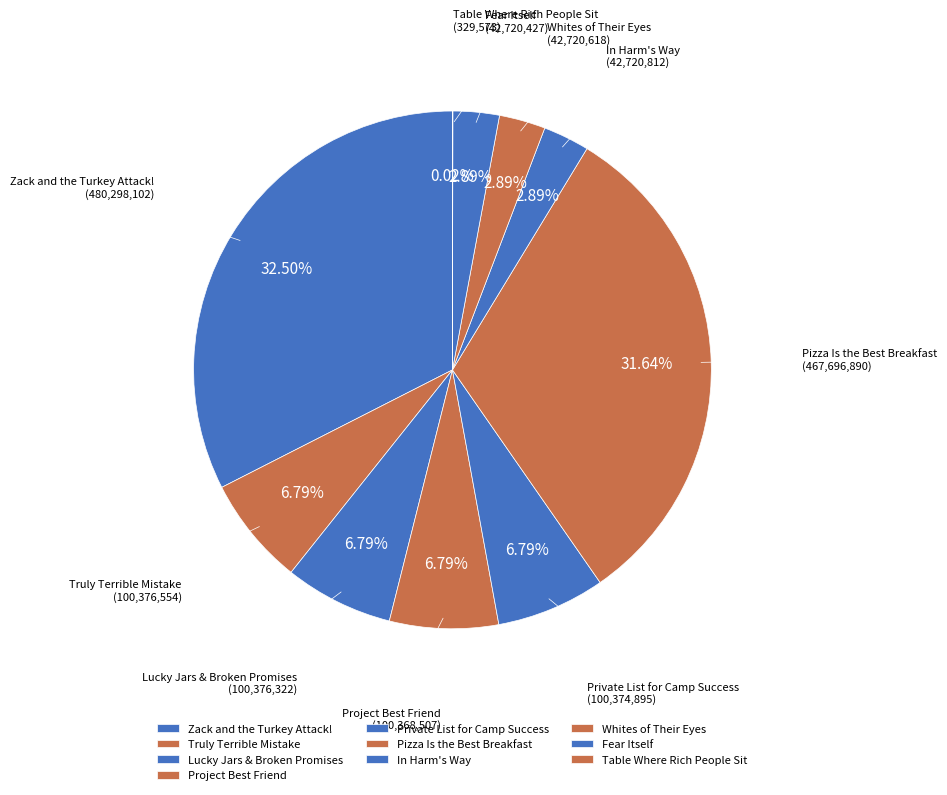

What percentage is the Truly Terrible Mistake slice, to the nearest percent?

7%